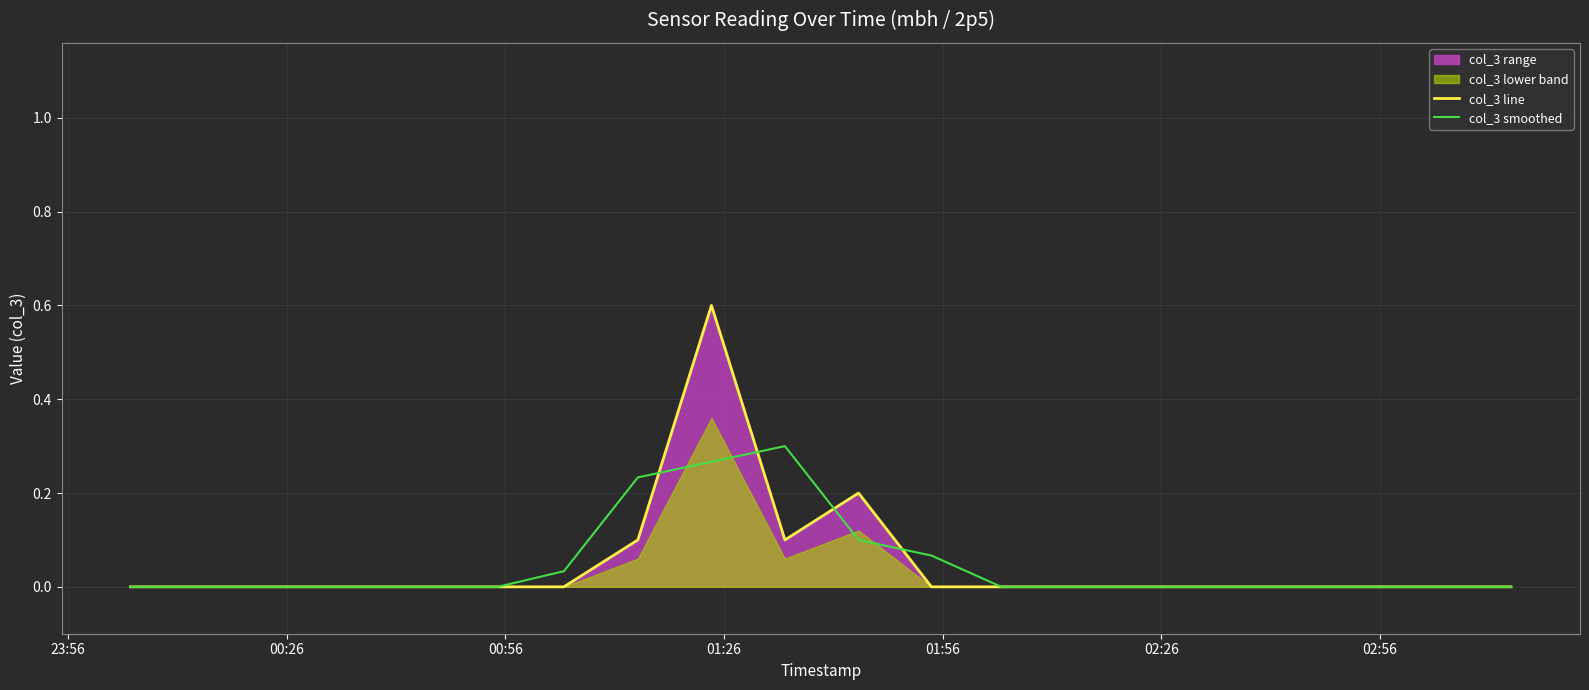

What is the value of the col_3 smoothed point at the 8th from the left?

0.2